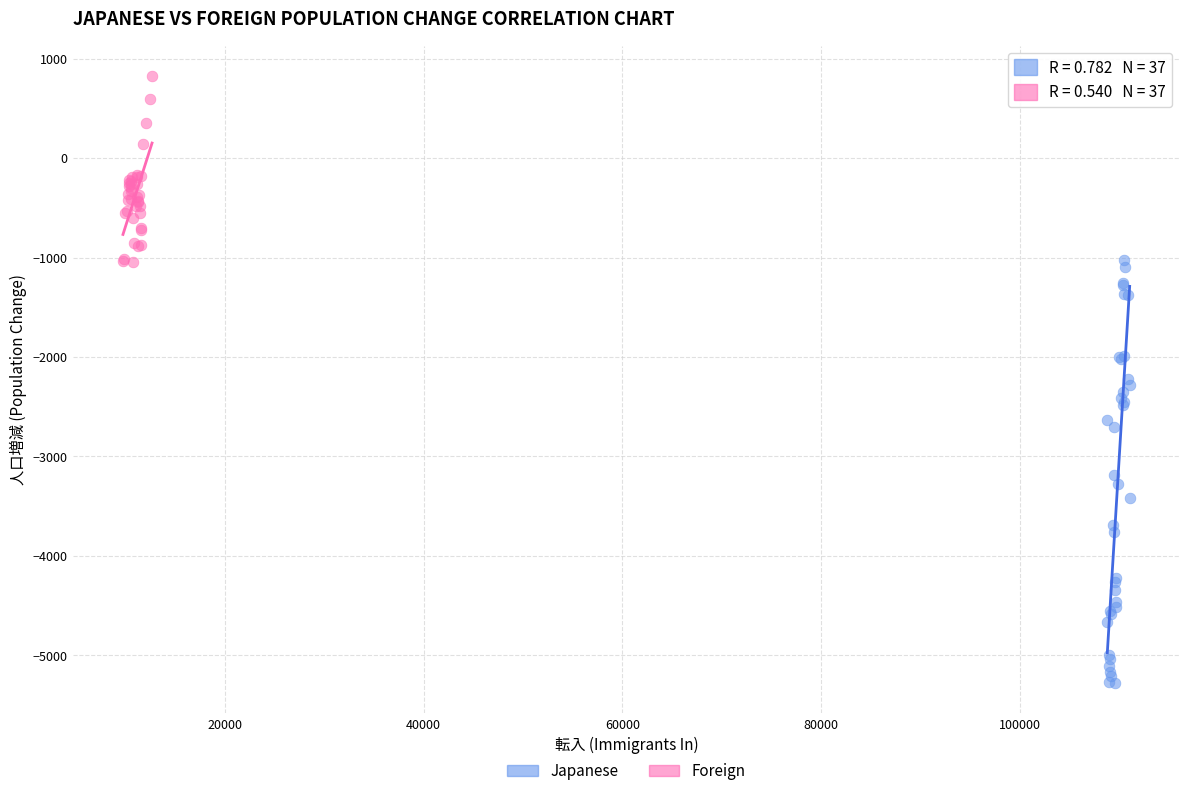

Which series reaches the maximum Y coordinate?

Foreign